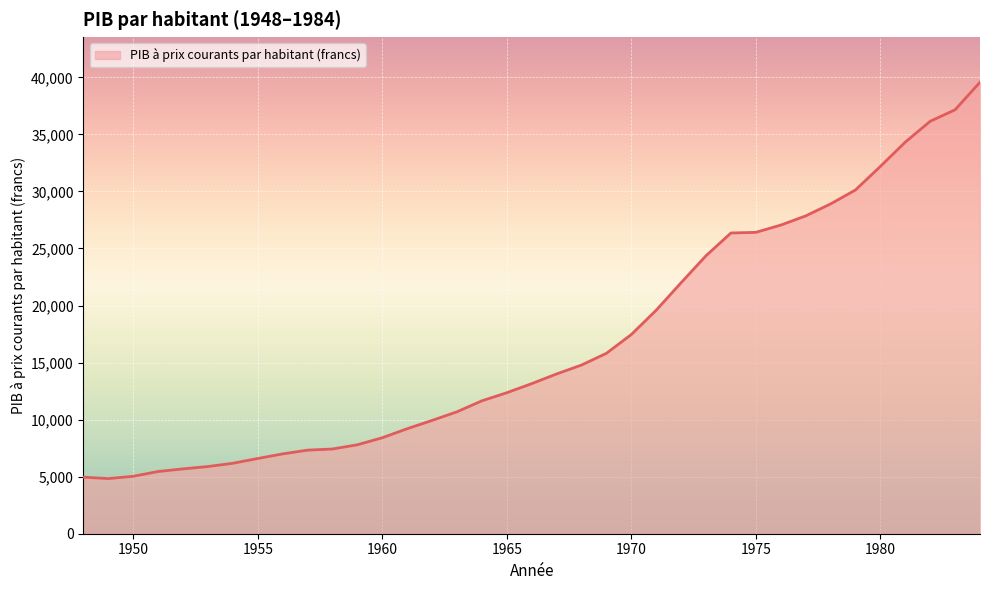

What is the maximum value shown in the chart?

39569.2